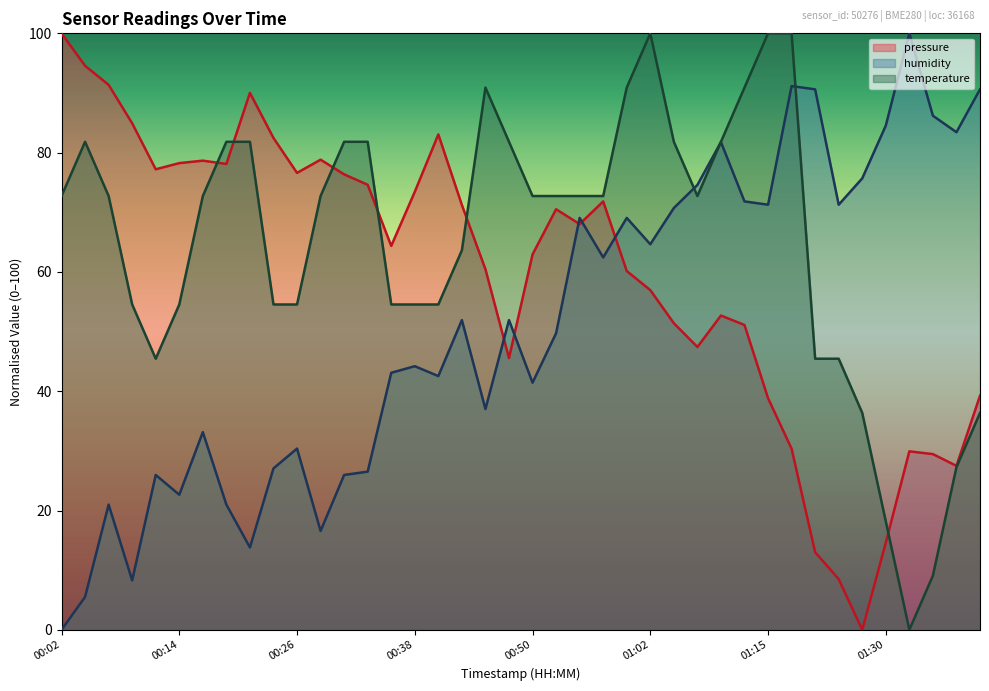

What is the label of the 26th point from the left?

01:02